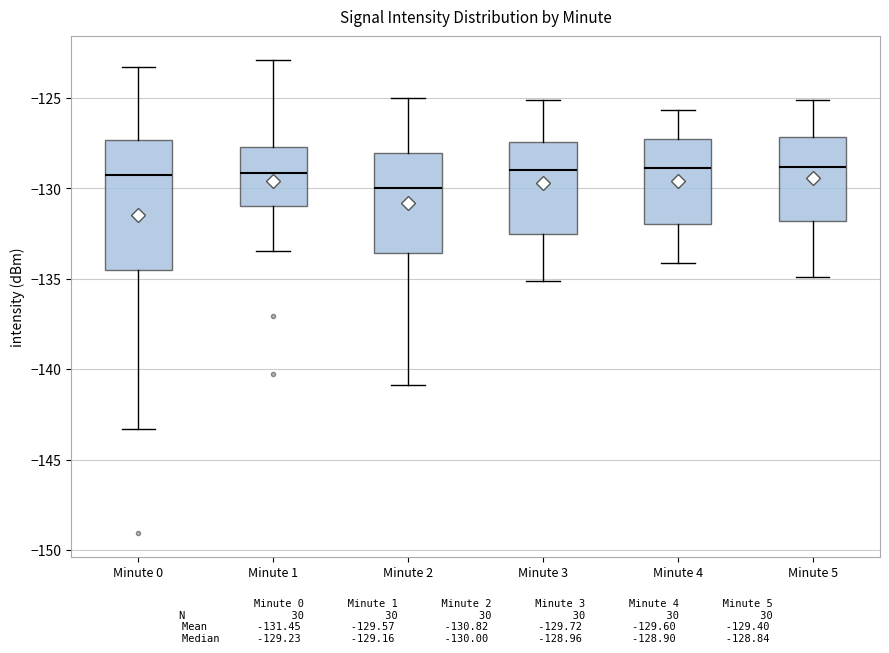

Reading left to right, transcribe this box plot: for each box, give where its median line is, the range the box spans, and where its two whiskers end, as read against the y-axis. The values are not printed on the chart, so give them approximately, as read against the axis.

Minute 0: median -129.0, box -134.5 to -127.5, whiskers -143.5 to -123.5
Minute 1: median -129.0, box -131.0 to -127.5, whiskers -133.5 to -123.0
Minute 2: median -130.0, box -133.5 to -128.0, whiskers -141.0 to -125.0
Minute 3: median -129.0, box -132.5 to -127.5, whiskers -135.0 to -125.0
Minute 4: median -129.0, box -132.0 to -127.5, whiskers -134.0 to -125.5
Minute 5: median -129.0, box -132.0 to -127.0, whiskers -135.0 to -125.0